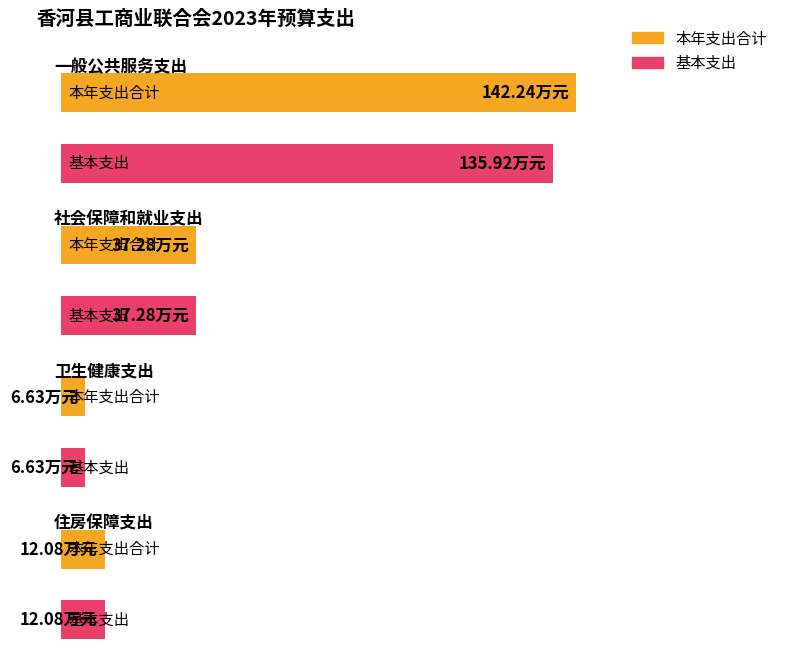

Reading left to right, what are all the values shown in this chart?

本年支出合计: 142.2	37.3	6.6	12.1
基本支出: 135.9	37.3	6.6	12.1